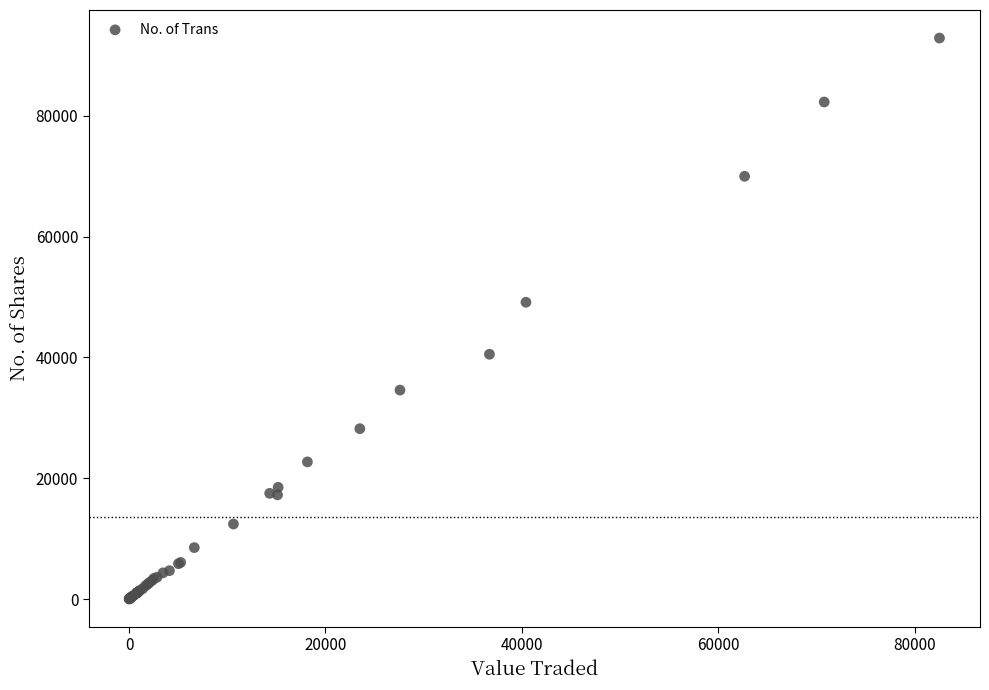

What Y value in the scatter plot is closest to 46463?

49147